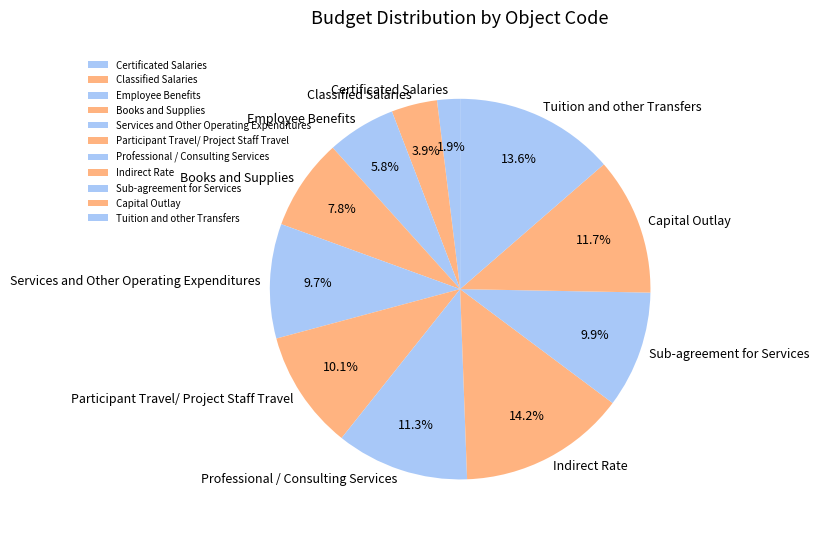

What percentage do Books and Supplies and Sub-agreement for Services together represent?

17.7%